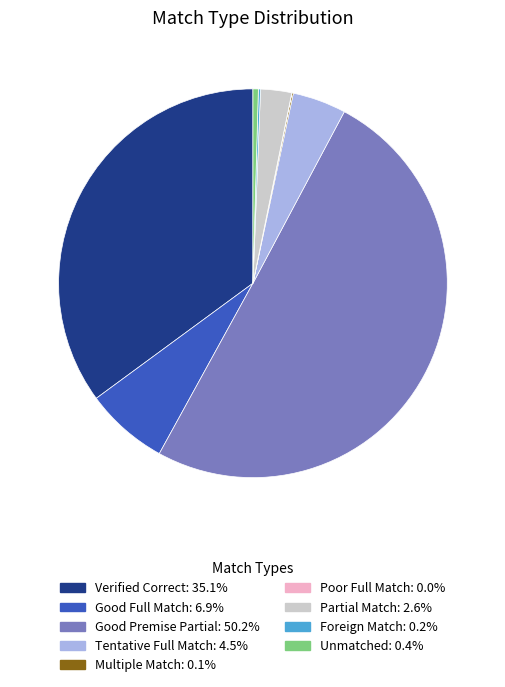

What is the largest slice in the pie chart?

Good Premise Partial